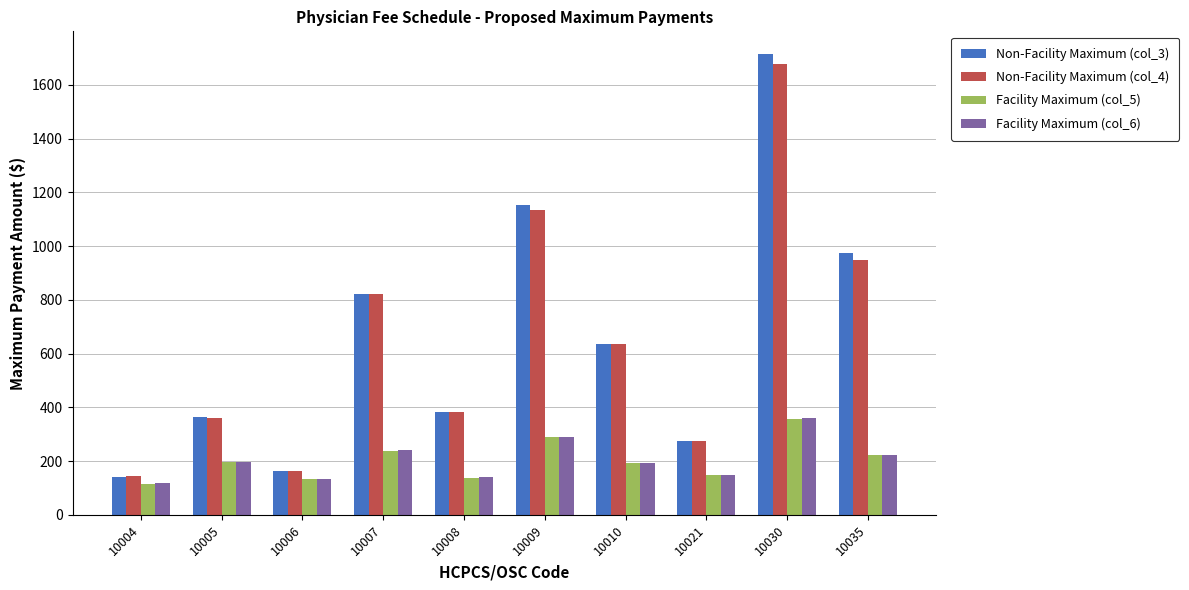

What is the difference between the highest and lowest values at 10009?

865.4